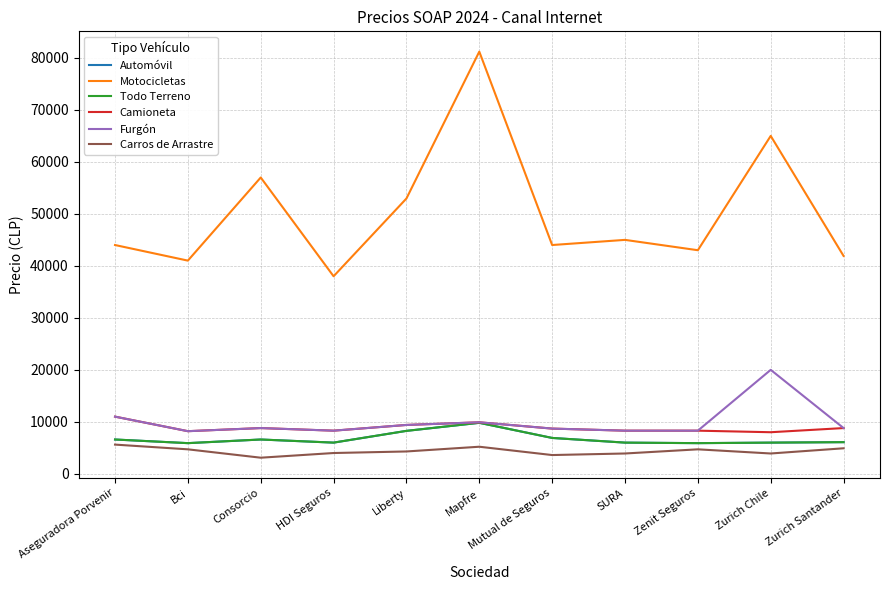

Is it true that Furgón equals 10990 at Aseguradora Porvenir?

True